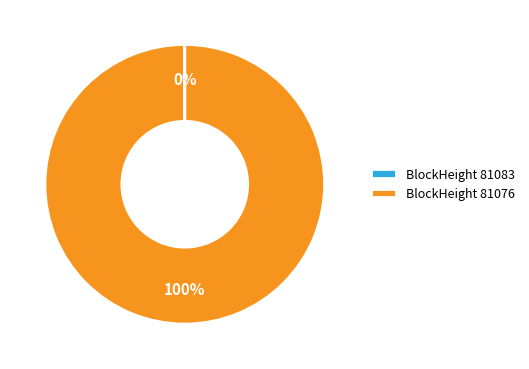

To the nearest percent, what is the average slice percentage?

50%